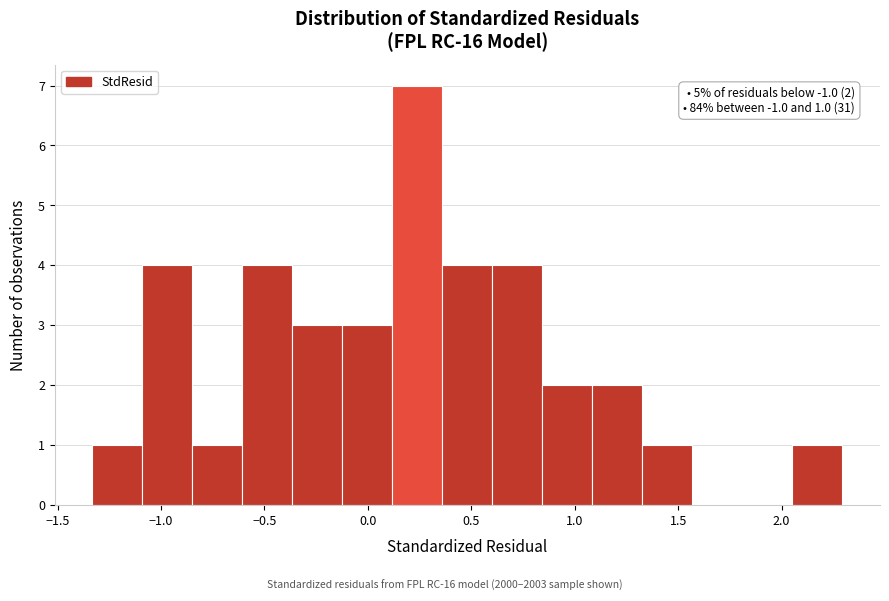

Which range on the x-axis has the tallest bar?

0.10 to 0.35